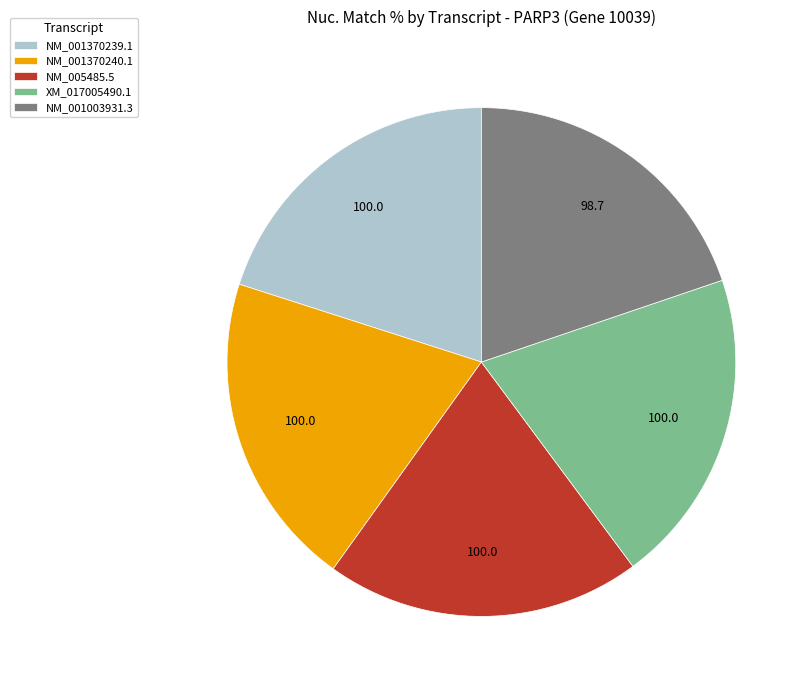

Is the sum of NM_001003931.3 and NM_001370239.1 greater than half?

No